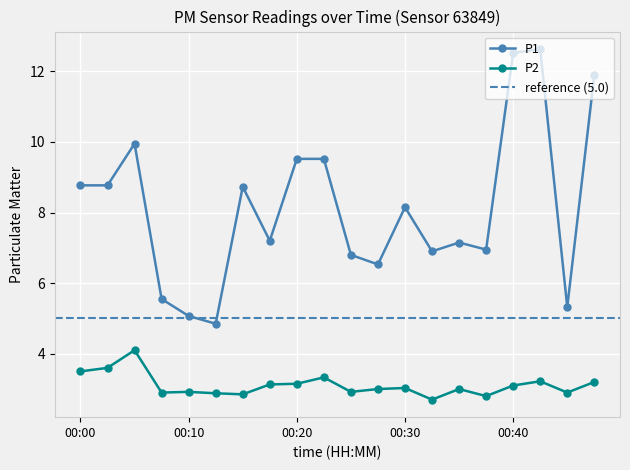

At how many categories does at least one series exceed 11?

3